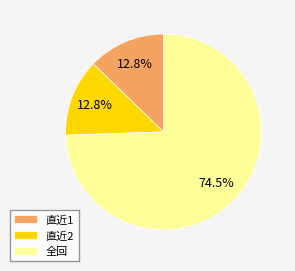

Between 全回 and 直近2, which is larger?

全回